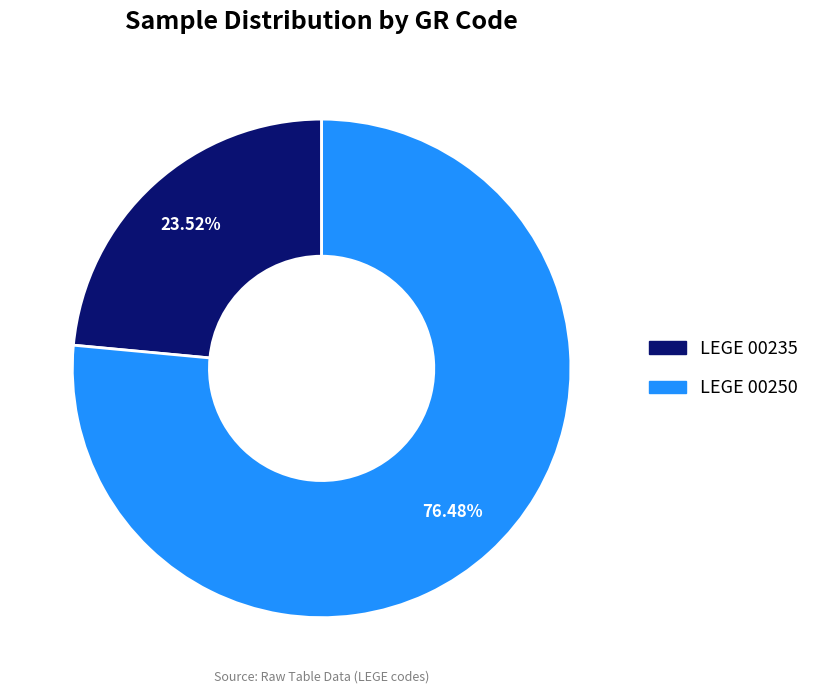

Which slice is the largest?

LEGE 00250